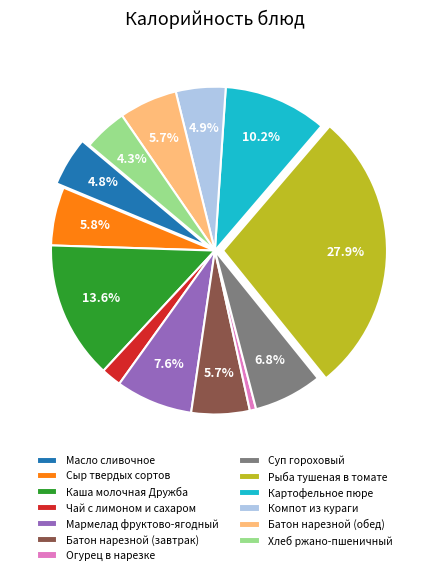

What is the largest slice in the pie chart?

Рыба тушеная в томате